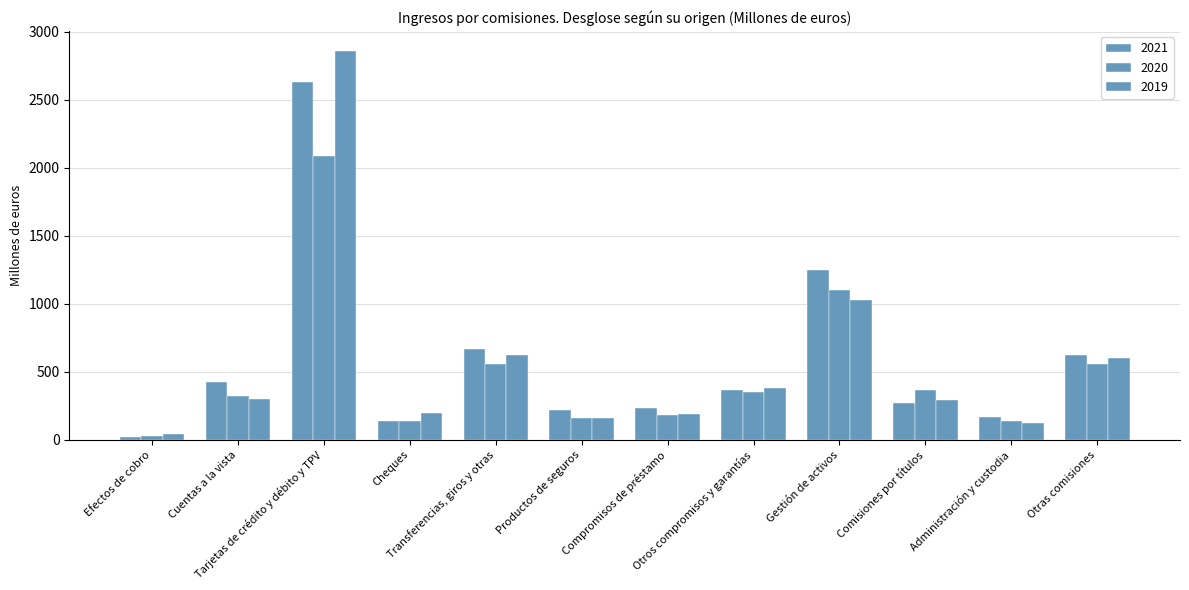

True or false: 2019 has a value of 623 at Transferencias, giros y otras.

True